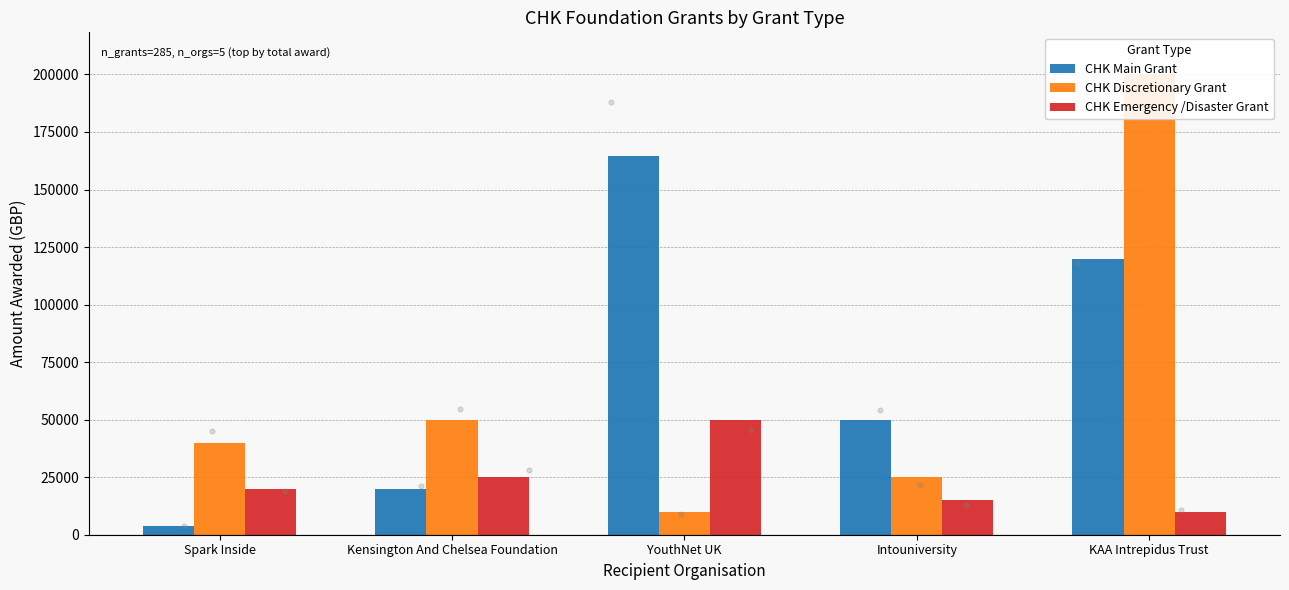

Which series has the largest total across all categories?

CHK Main Grant